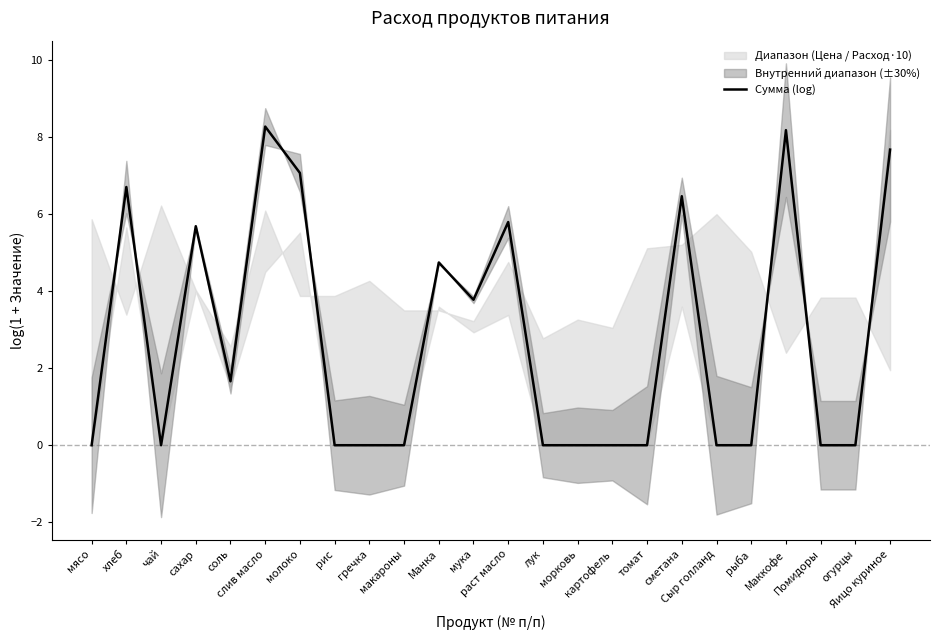

Which category has the lowest value across all series?

мясо